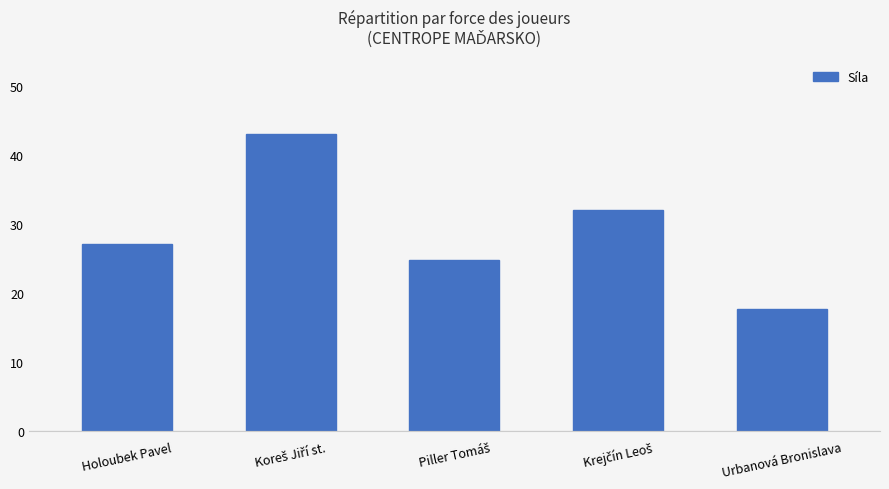

Count the number of categories in the chart.

5